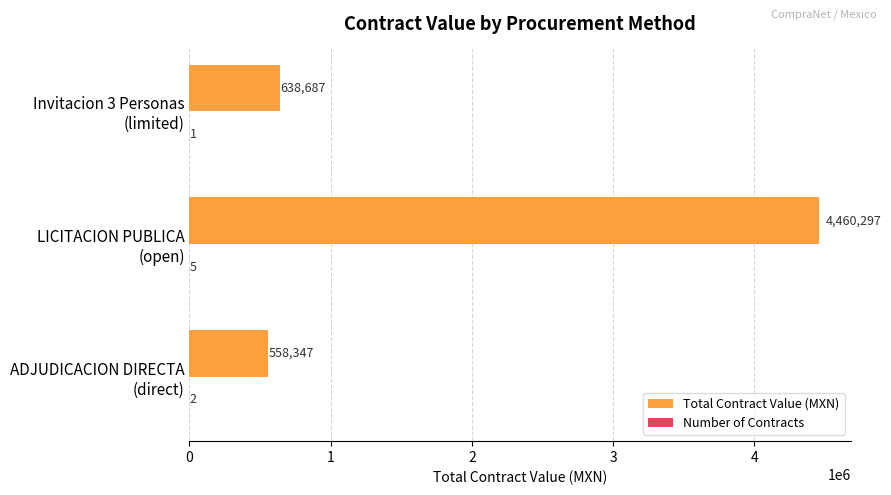

Which series has the largest total across all categories?

Total Contract Value (MXN)